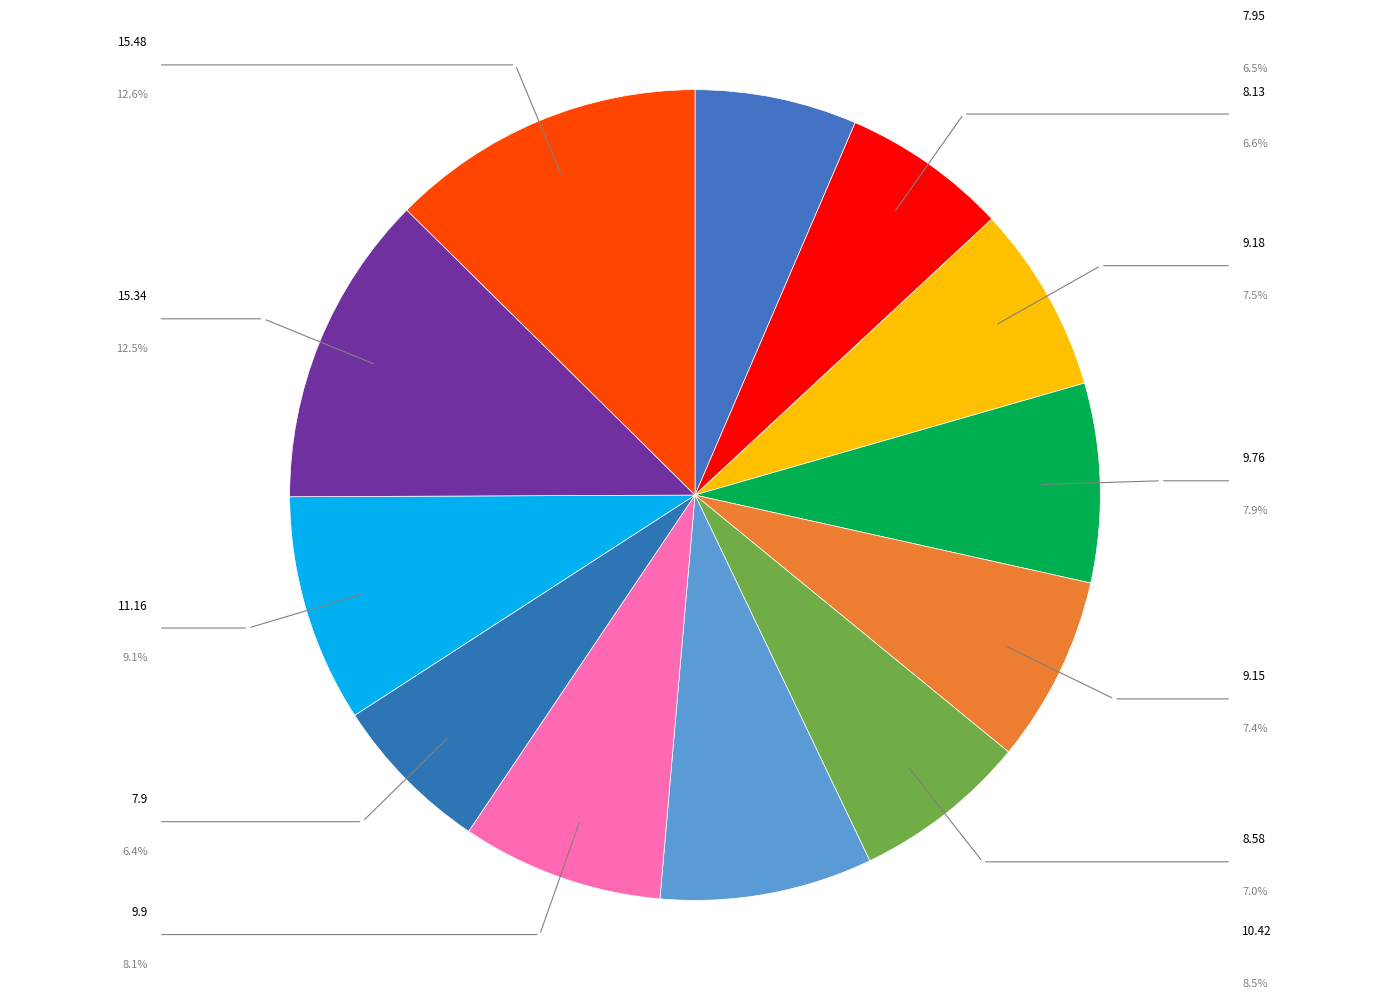

Count the number of slices in the pie.

12